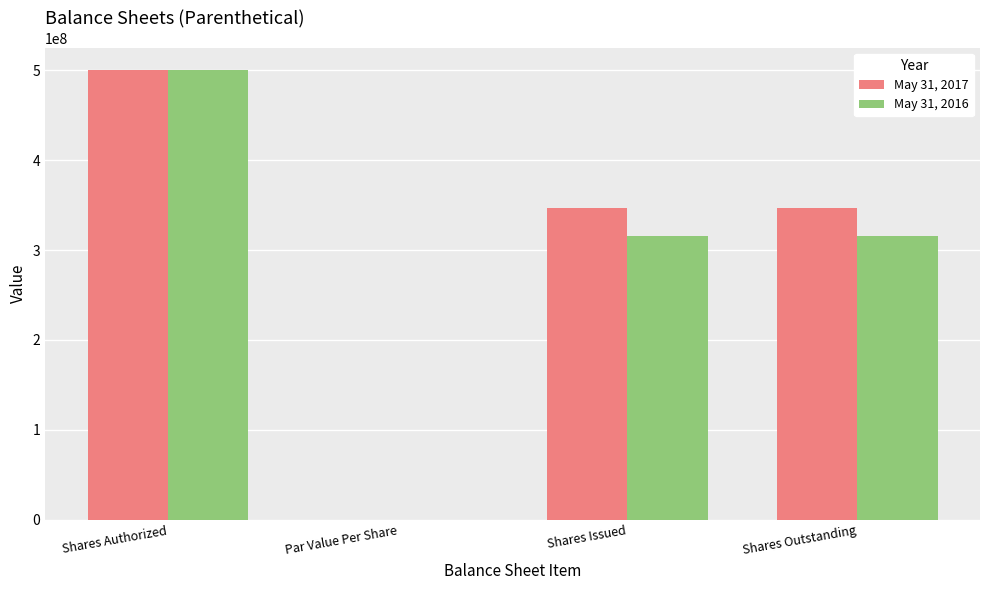

Is it true that May 31, 2016 equals 221530668.2 at Shares Authorized?

False